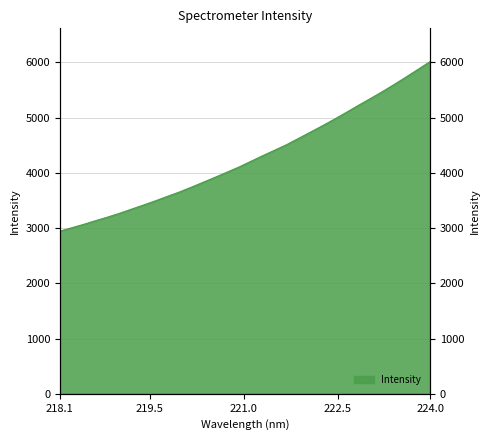

What is the change in value from 220.1623 to 220.3533?

+89.8